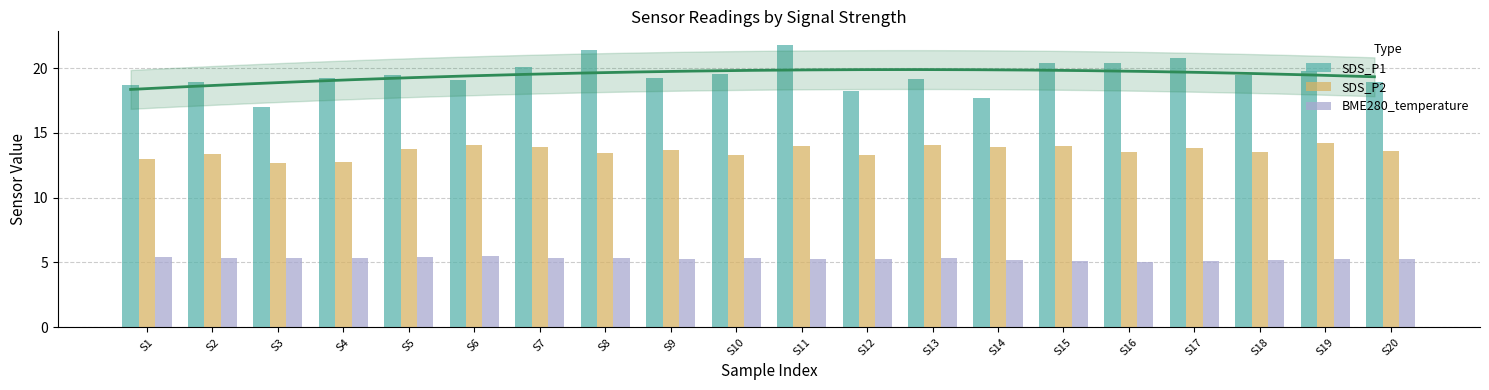

Reading left to right, transcribe all the data shown in this chart.

SDS_P1: 18.7	18.9	17.0	19.3	19.5	19.1	20.1	21.4	19.2	19.6	21.8	18.2	19.1	17.7	20.4	20.4	20.8	19.4	19.8	18.9
SDS_P2: 13.0	13.4	12.7	12.7	13.8	14.1	13.9	13.5	13.7	13.3	13.9	13.3	14.1	13.9	14.0	13.5	13.8	13.6	14.2	13.6
BME280_temperature: 5.4	5.4	5.4	5.3	5.4	5.5	5.4	5.3	5.3	5.3	5.3	5.3	5.3	5.2	5.1	5.0	5.1	5.2	5.3	5.2